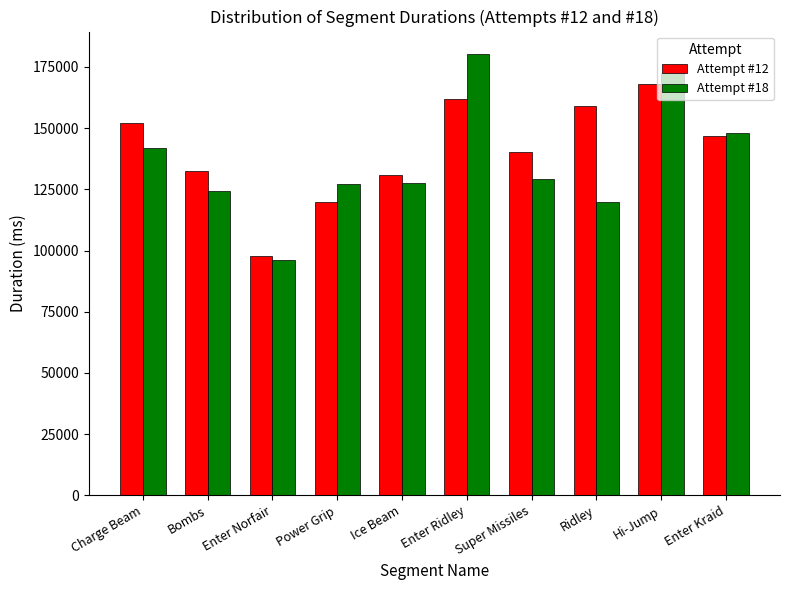

Which series has the largest total across all categories?

Attempt #12